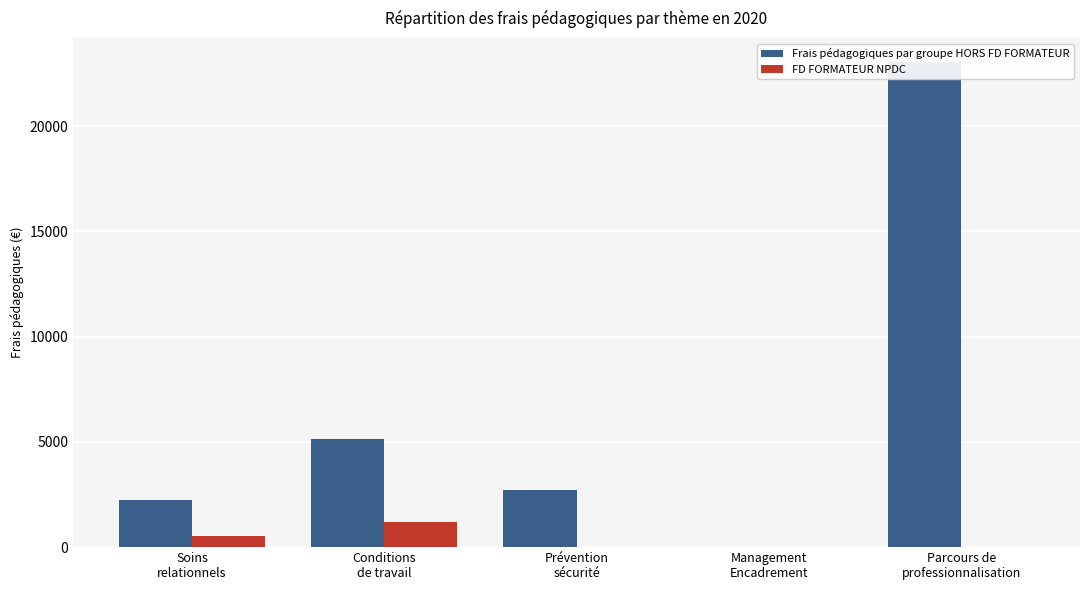

List the series in order of their overall mean, highest first.

Frais pédagogiques par groupe HORS FD FORMATEUR, FD FORMATEUR NPDC